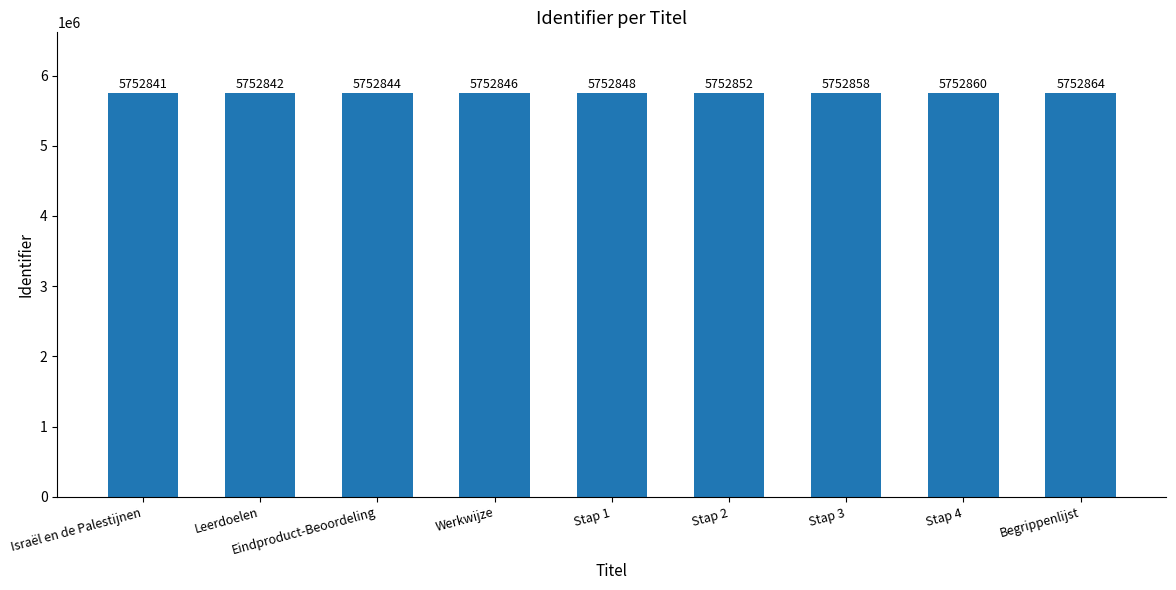

Reading left to right, extract all data points from this chart.

Israël en de Palestijnen=5752841	Leerdoelen=5752842	Eindproduct-Beoordeling=5752844	Werkwijze=5752846	Stap 1=5752848	Stap 2=5752852	Stap 3=5752858	Stap 4=5752860	Begrippenlijst=5752864